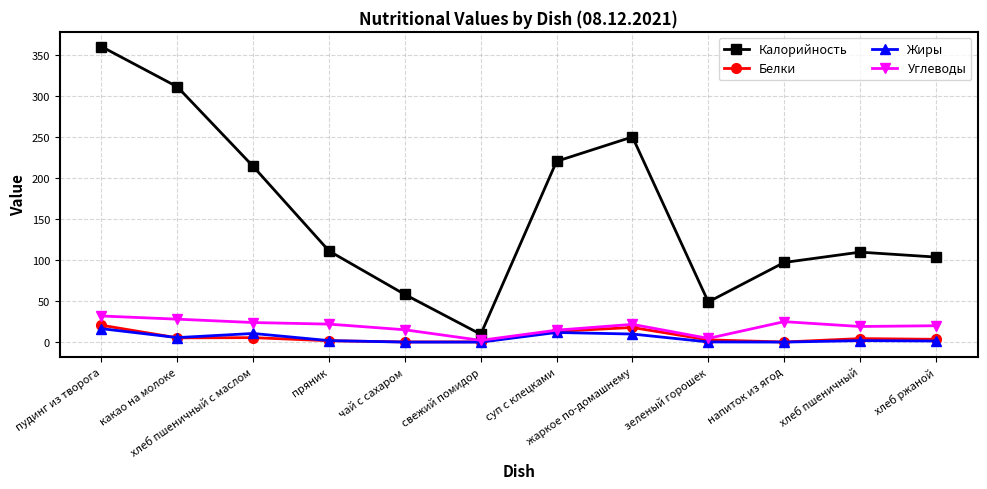

What are all the series names shown in the legend?

Калорийность, Белки, Жиры, Углеводы